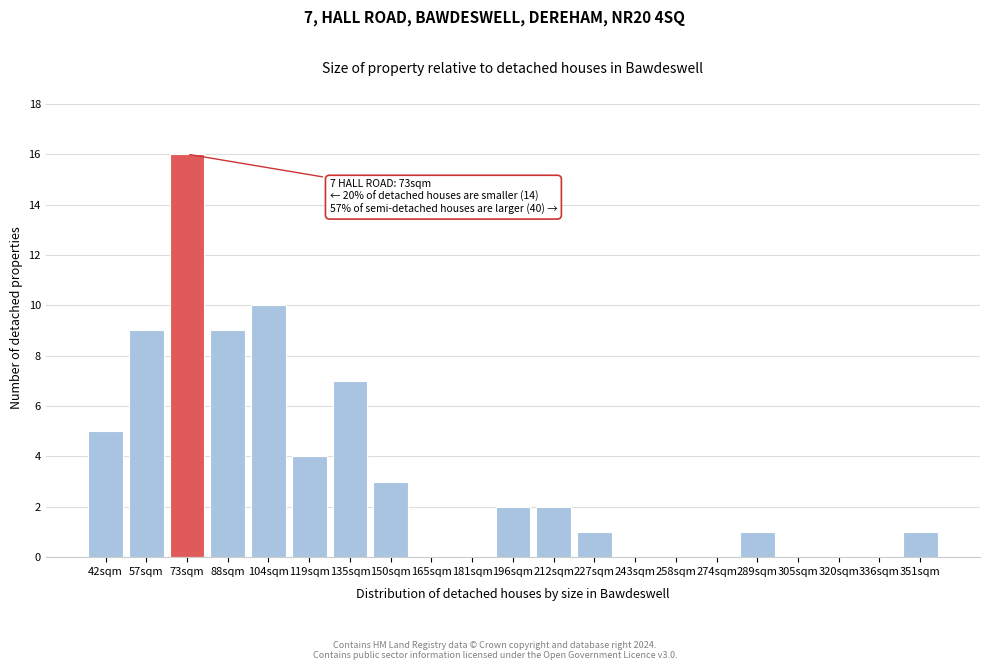

Reading left to right, transcribe all the data shown in this chart.

42sqm=5	57sqm=9	73sqm=16	88sqm=9	104sqm=10	119sqm=4	135sqm=7	150sqm=3	165sqm=0	181sqm=0	196sqm=2	212sqm=2	227sqm=1	243sqm=0	258sqm=0	274sqm=0	289sqm=1	305sqm=0	320sqm=0	336sqm=0	351sqm=1